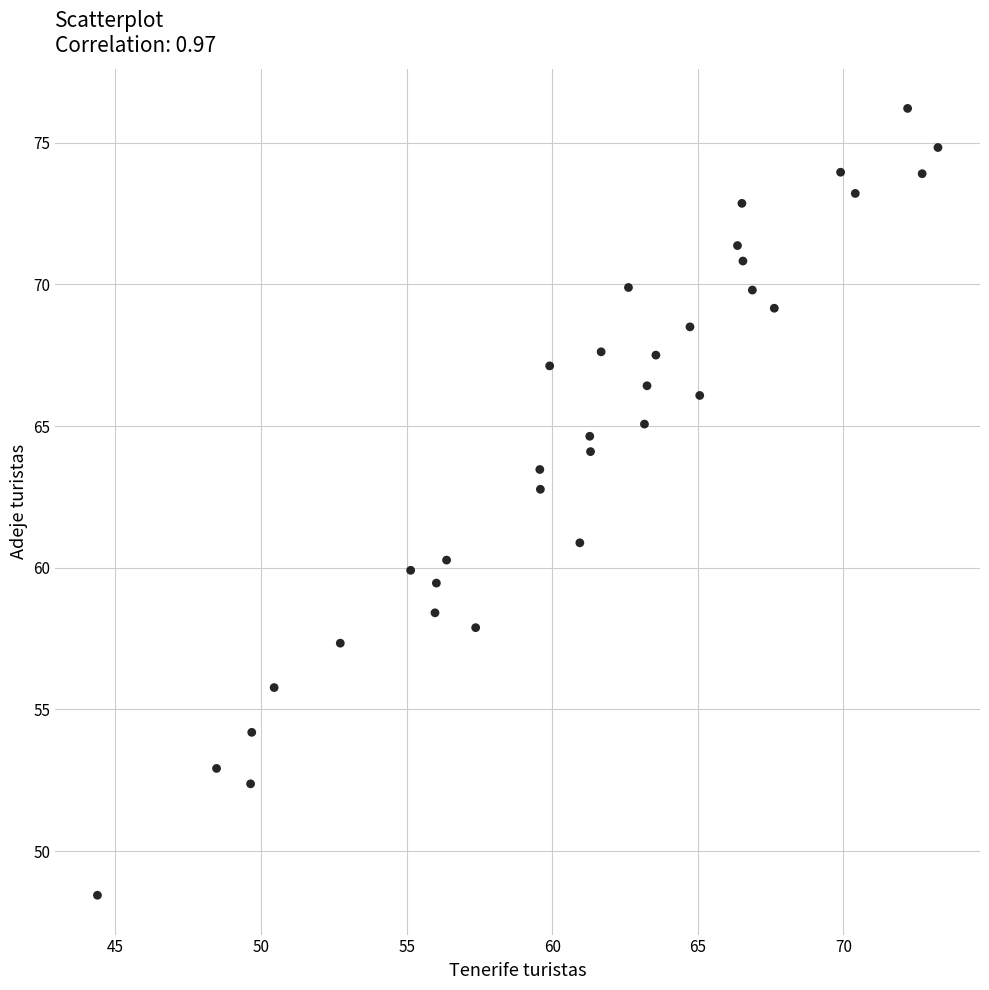

What Y value in the scatter plot is closest to 62?

62.8